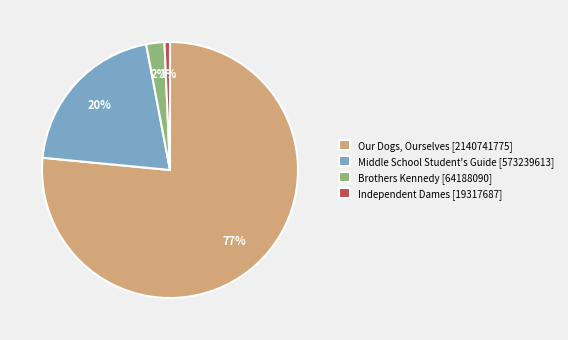

To the nearest percent, what is the difference between the largest and smallest slice percentages?

76%